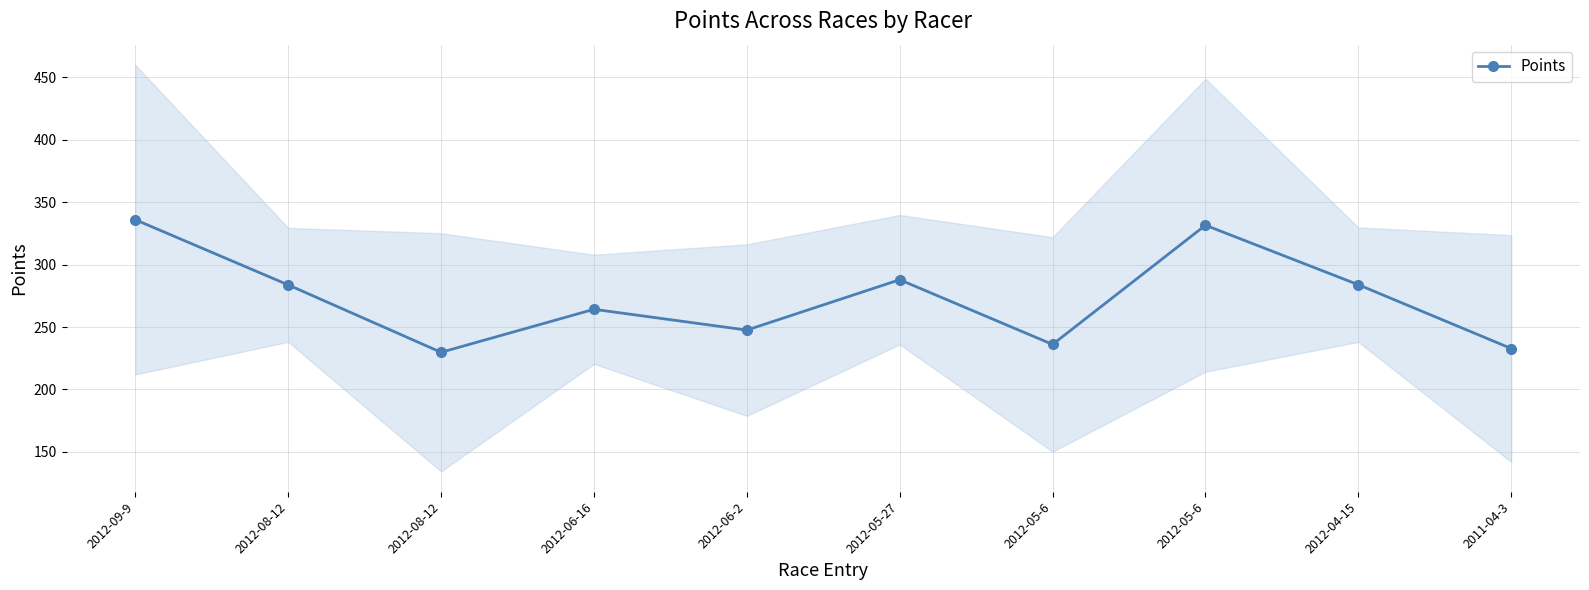

Between 2011-04-3 and 2012-05-27, which is larger?

2012-05-27